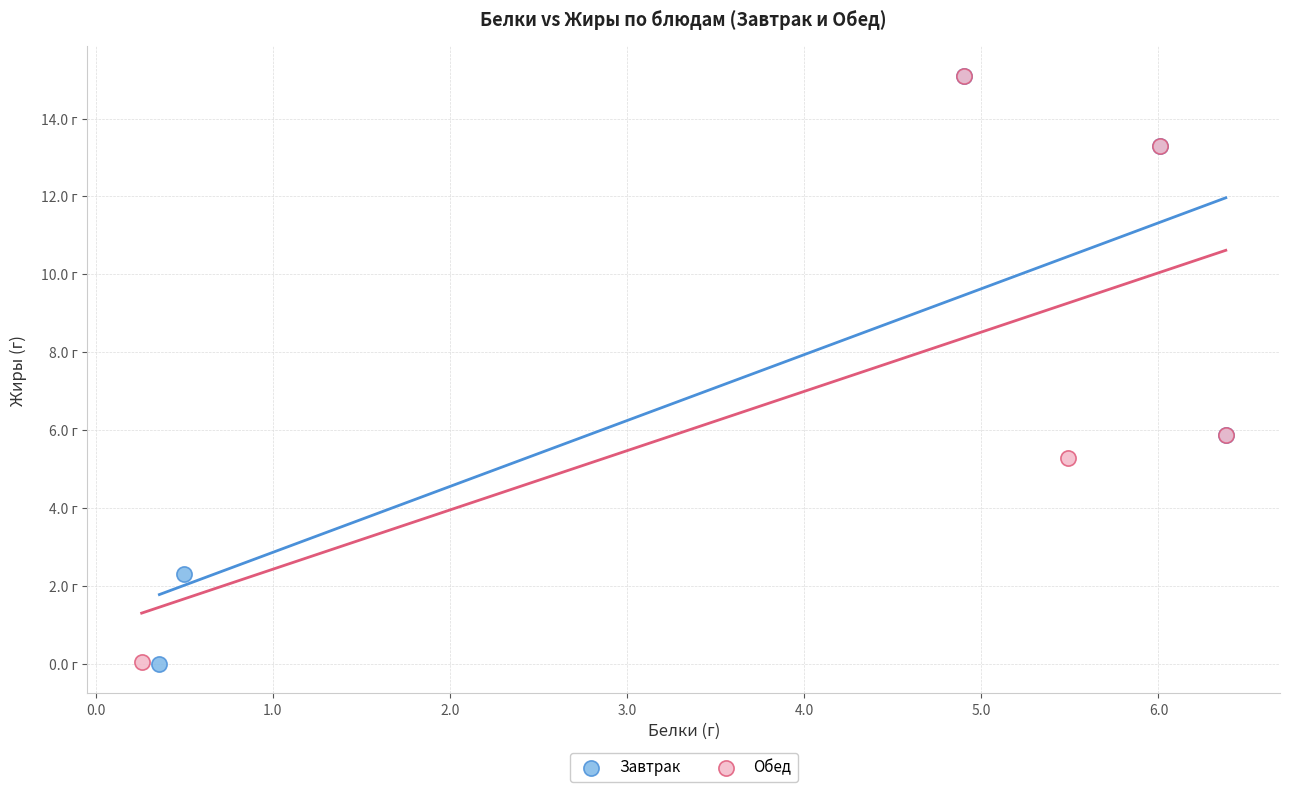

What are all the series names shown in the legend?

Завтрак, Обед